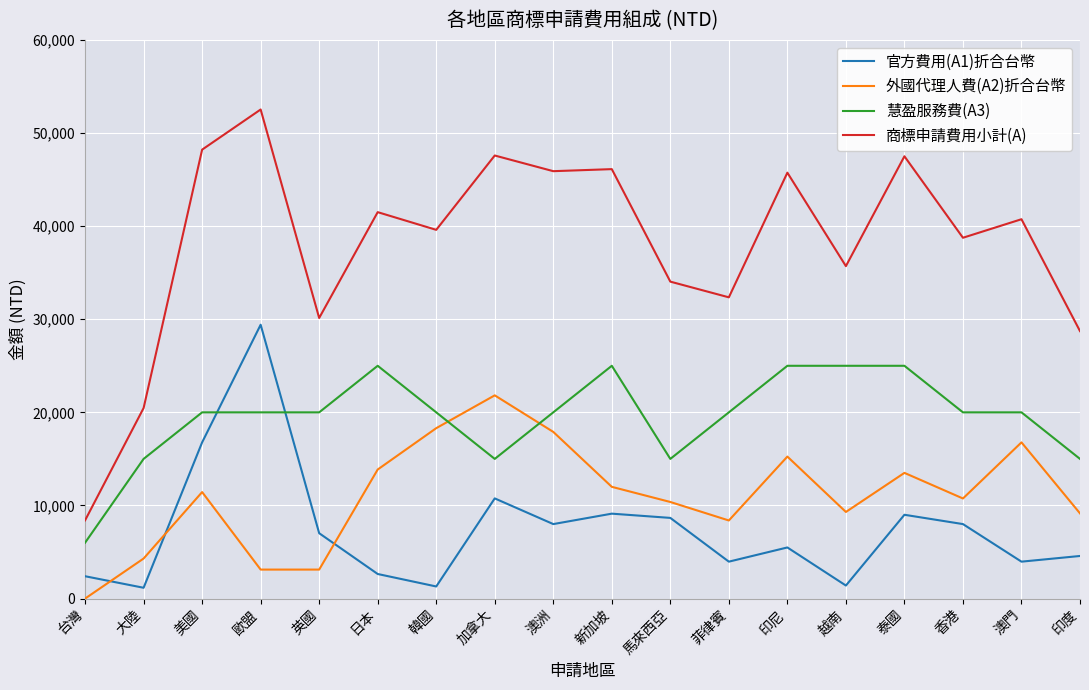

Is it true that 官方費用(A1)折合台幣 equals 29410.0 at 歐盟?

True